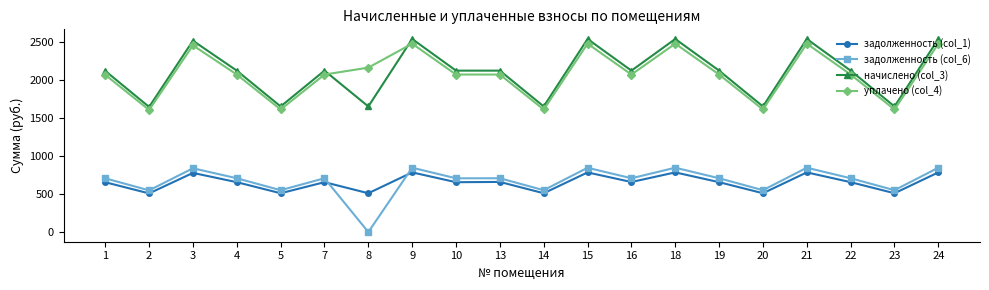

Between 21 and 22, which series saw the biggest shift?

начислено (col_3)